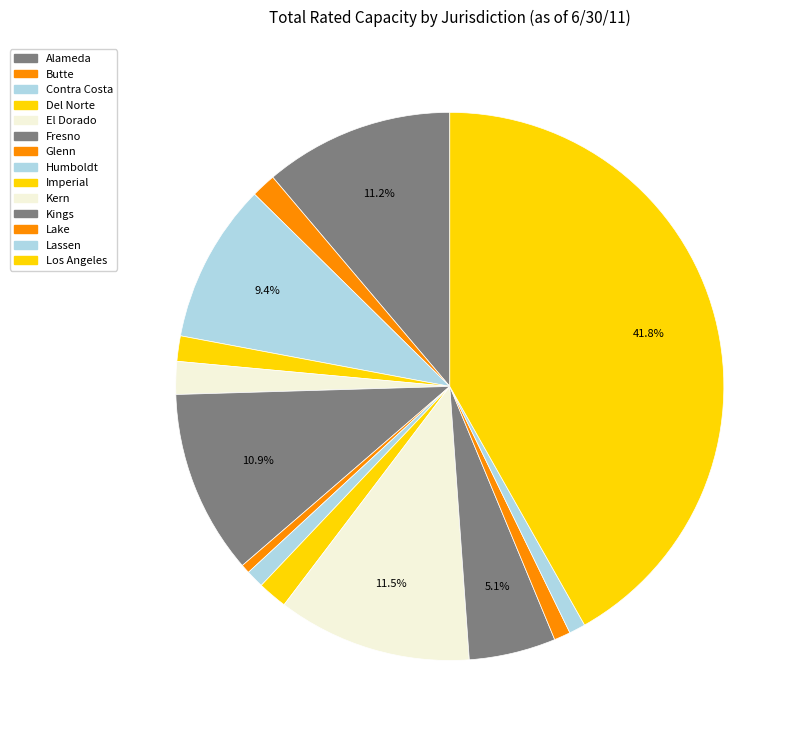

To the nearest percent, what is the difference between the Kern and Butte slice percentages?

10%